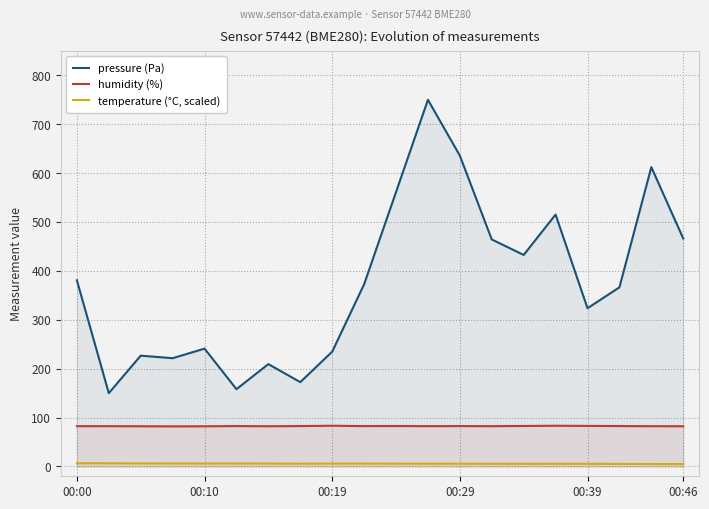

True or false: temperature (°C, scaled) and humidity (%) intersect in this chart.

False